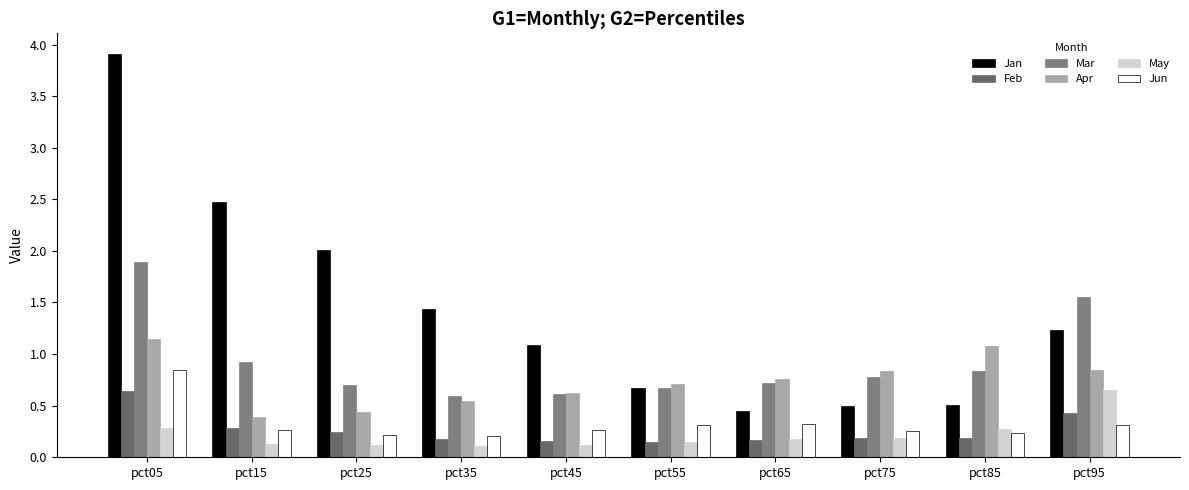

Between pct35 and pct65, which series saw the biggest shift?

Jan